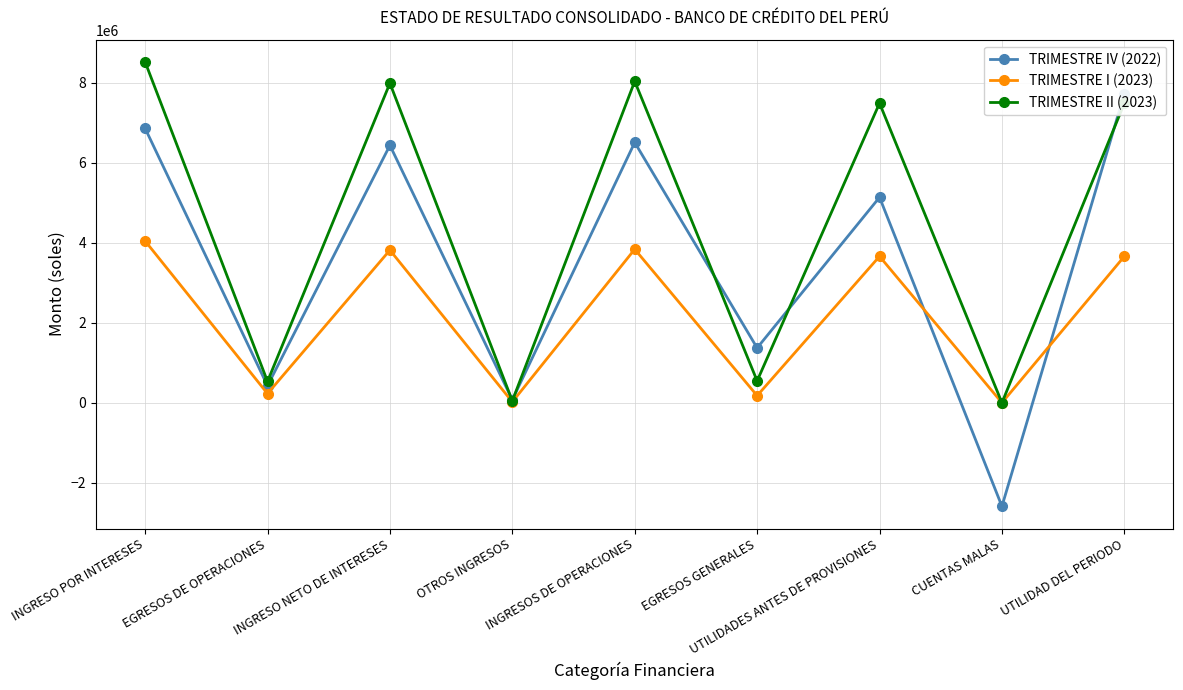

The value of TRIMESTRE IV (2022) at UTILIDAD DEL PERIODO is 7719087.1. True or false?

True